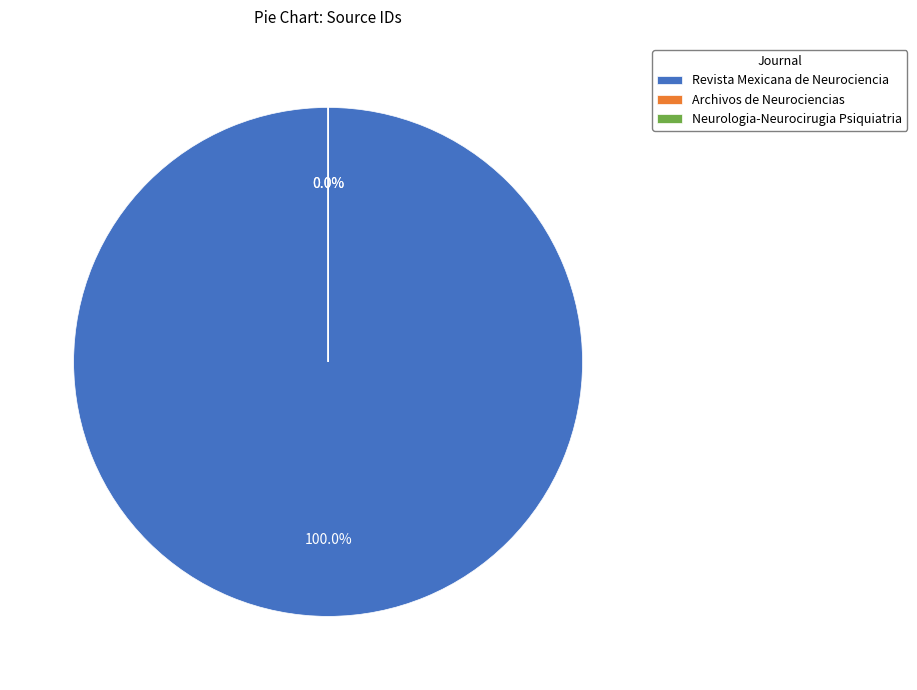

What is the change in value from Revista Mexicana de Neurociencia to Archivos de Neurociencias?

-19700083240